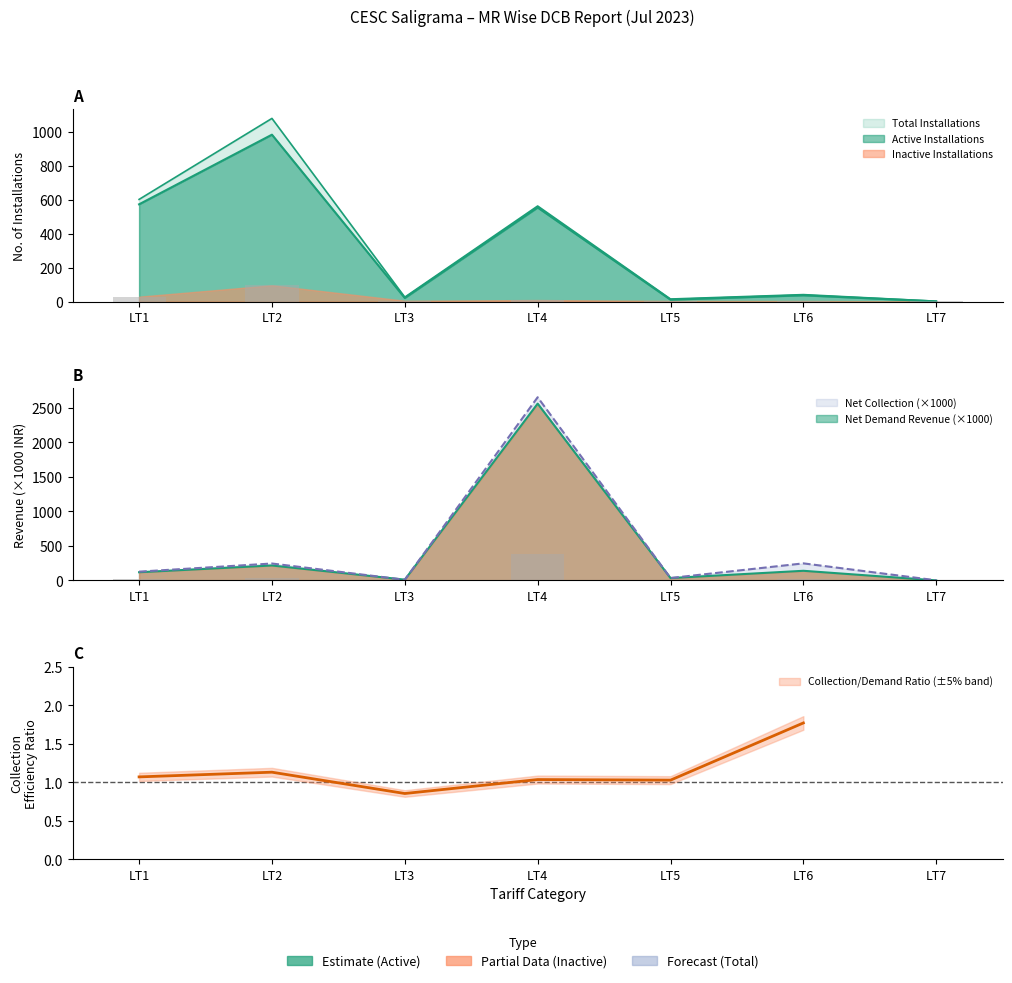

Reading right to left, extract all data points from this chart.

Active Installations: LT7=1.0	LT6=37.0	LT5=11.0	LT4=555.0	LT3=21.0	LT2=985.0	LT1=574.0
Inactive Installations: LT7=1.0	LT6=4.0	LT5=4.0	LT4=9.0	LT3=5.0	LT2=96.0	LT1=29.0
Total Installations: LT7=2.0	LT6=41.0	LT5=15.0	LT4=564.0	LT3=26.0	LT2=1081.0	LT1=603.0
Net Demand Revenue: LT7=0.0	LT6=139.2	LT5=33.8	LT4=2559.3	LT3=10.9	LT2=216.1	LT1=118.3
Net Collection: LT7=1.3	LT6=246.7	LT5=34.8	LT4=2651.7	LT3=9.3	LT2=244.6	LT1=126.6